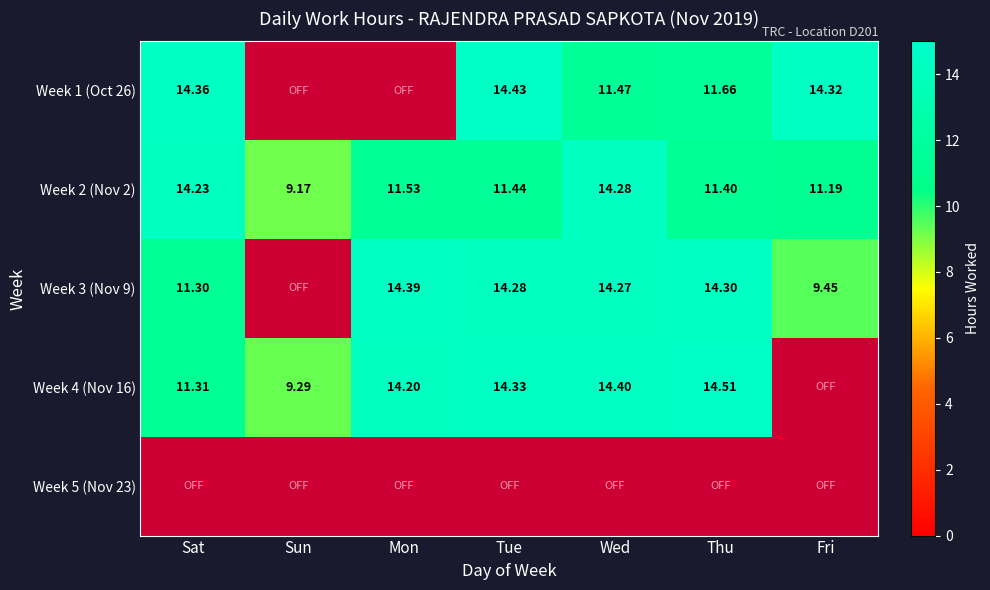

Where does the Week 2 (Nov 2) series first go above 11?

Sat